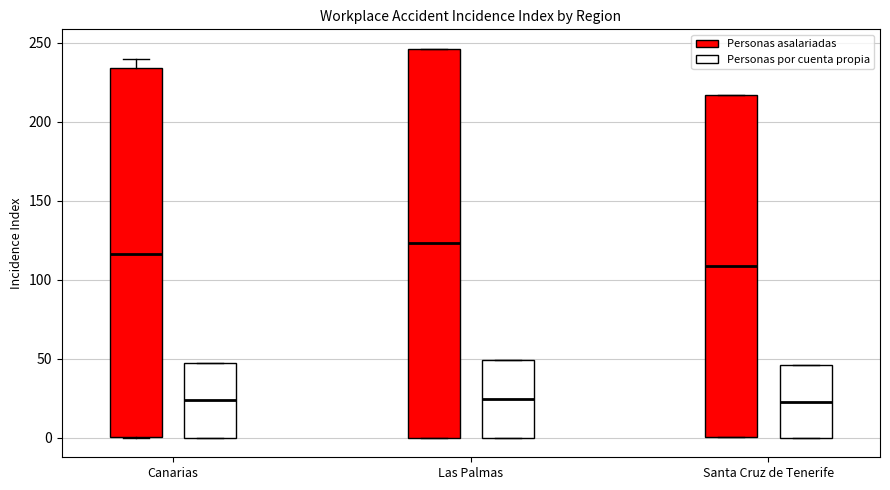

Reading left to right, transcribe this box plot: for each box, give where its median line is, the range the box spans, and where its two whiskers end, as read against the y-axis. The values are not printed on the chart, so give them approximately, as read against the axis.

Canarias (Personas asalariadas): median 115, box 0 to 235, whiskers 0 to 240
Canarias (Personas por cuenta propia): median 25, box 0 to 45, whiskers 0 to 45
Las Palmas (Personas asalariadas): median 125, box 0 to 245, whiskers 0 to 245
Las Palmas (Personas por cuenta propia): median 25, box 0 to 50, whiskers 0 to 50
Santa Cruz de Tenerife (Personas asalariadas): median 110, box 0 to 215, whiskers 0 to 215
Santa Cruz de Tenerife (Personas por cuenta propia): median 25, box 0 to 45, whiskers 0 to 45